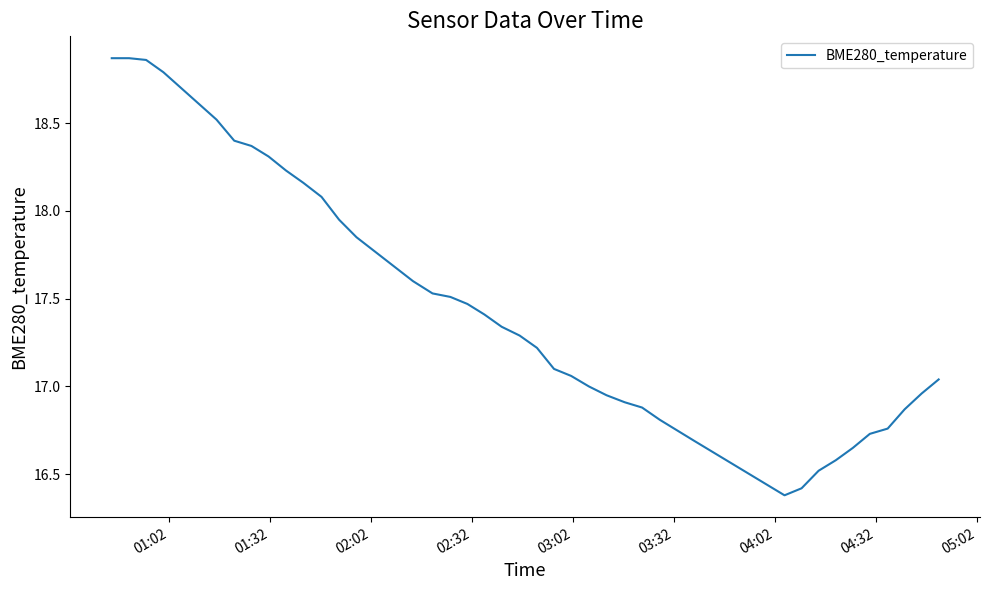

How many distinct data groups are displayed?

1